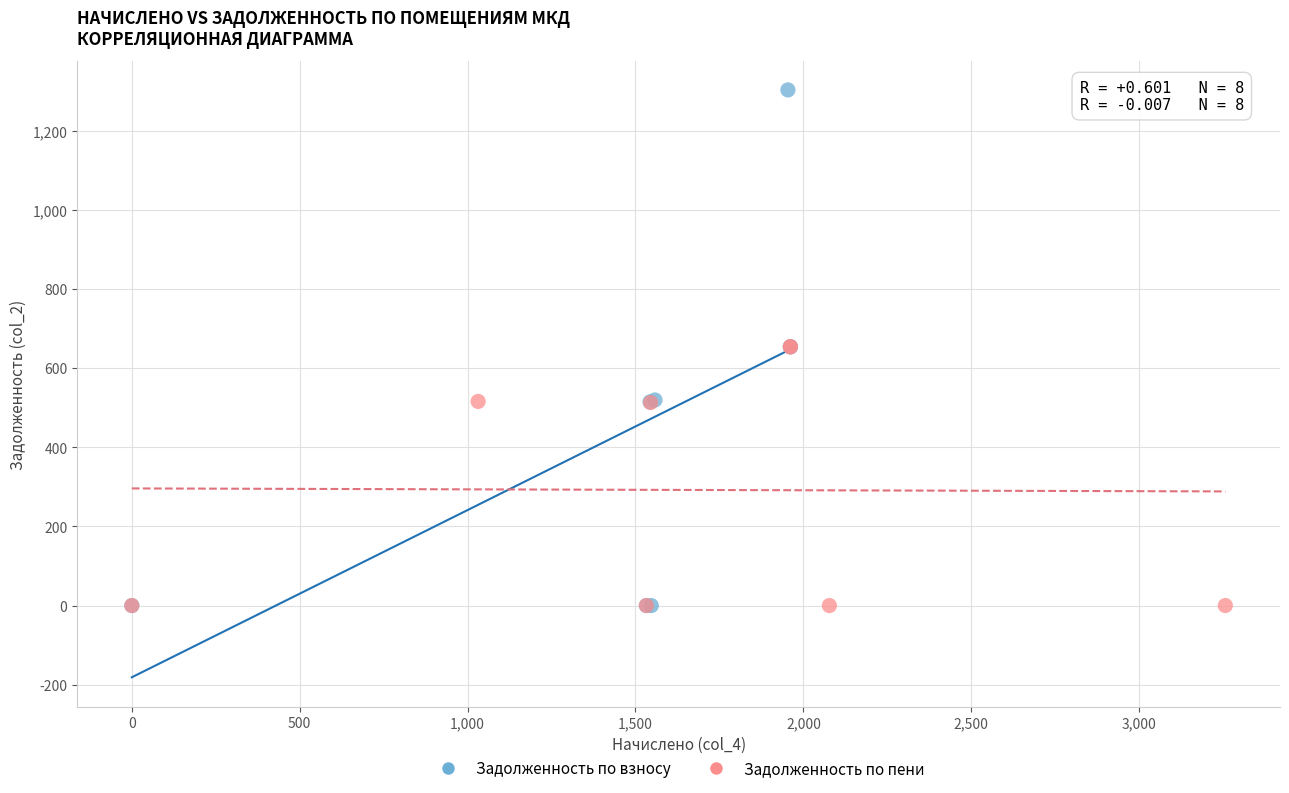

Which series has the widest spread of Y values?

Задолженность по взносу